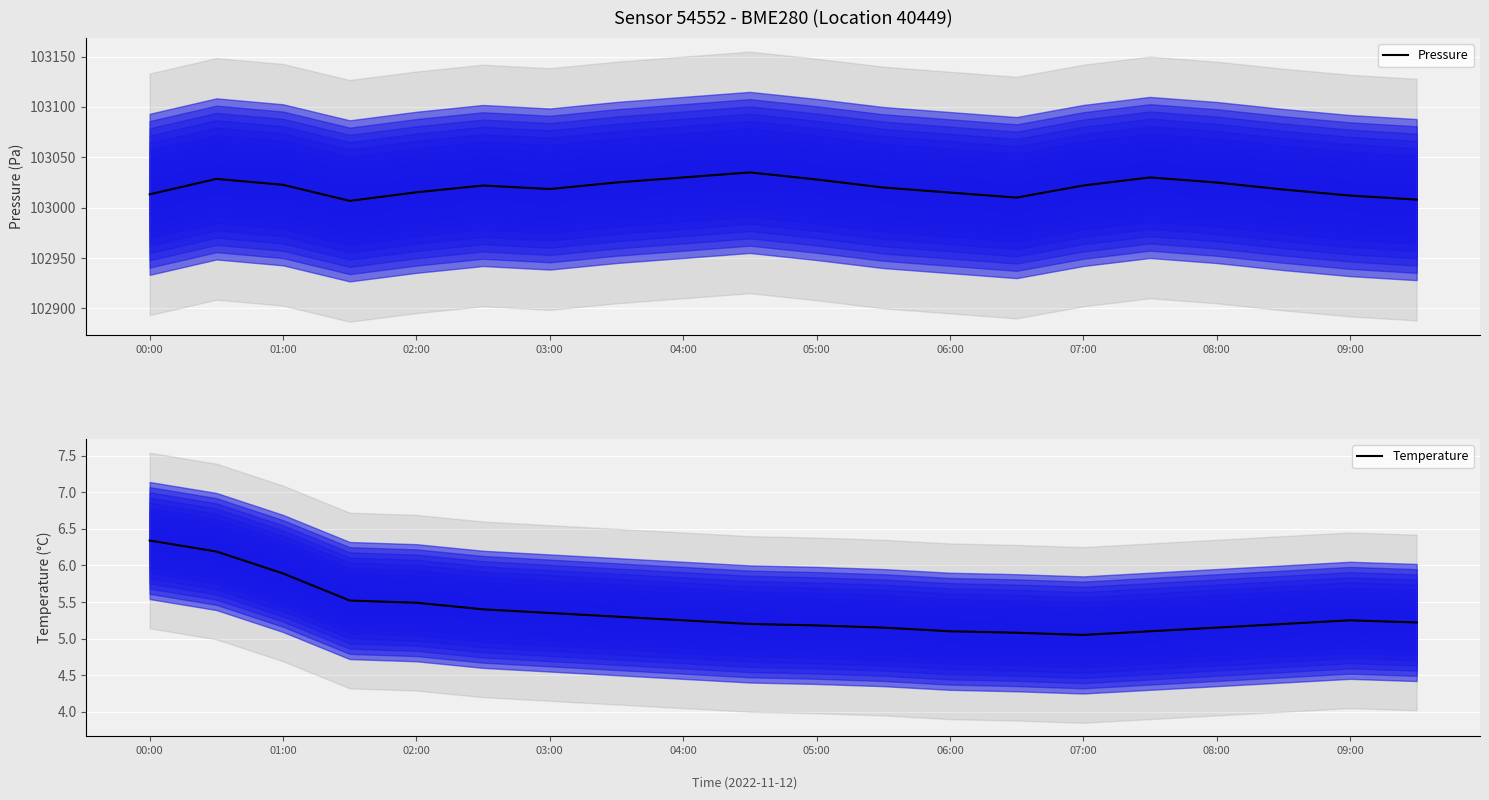

Reading left to right, list all the values displayed in this chart.

Pressure: 103013.2	103028.6	103022.7	103006.8	103015.2	103022.0	103018.5	103025.0	103030.0	103035.0	103028.0	103020.0	103015.0	103010.0	103022.0	103030.0	103025.0	103018.0	103012.0	103008.0
Temperature: 6.3	6.2	5.9	5.5	5.5	5.4	5.3	5.3	5.2	5.2	5.2	5.2	5.1	5.1	5.0	5.1	5.2	5.2	5.2	5.2